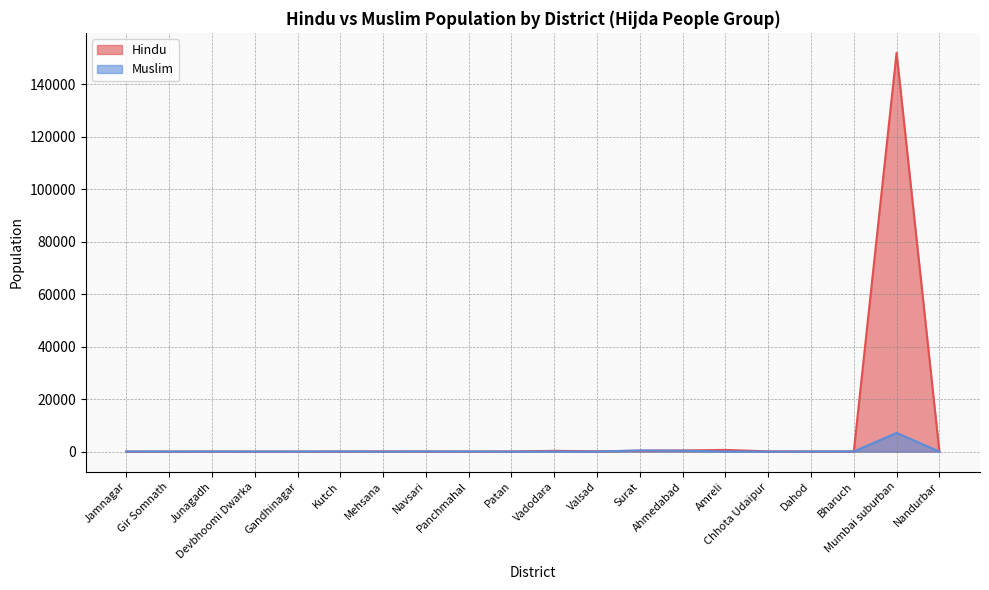

Which series has the largest total across all categories?

Hindu